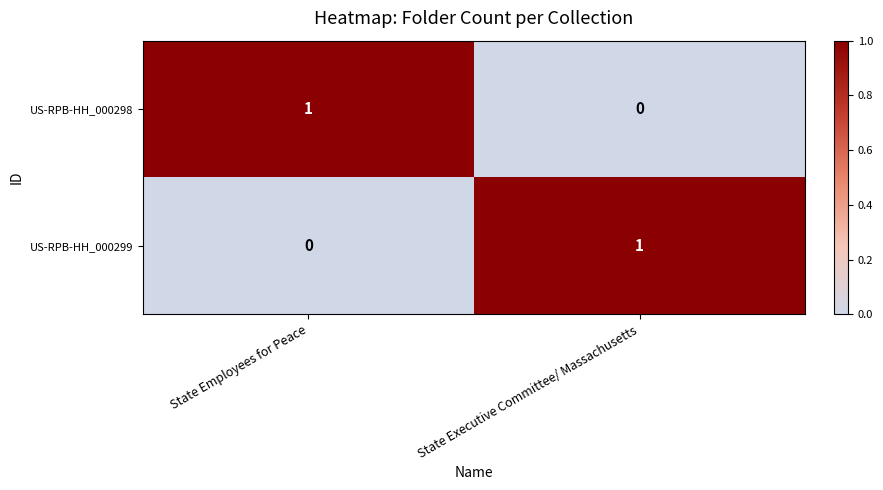

The US-RPB-HH_000298 series shows 1 at State Employees for Peace. True or false?

True